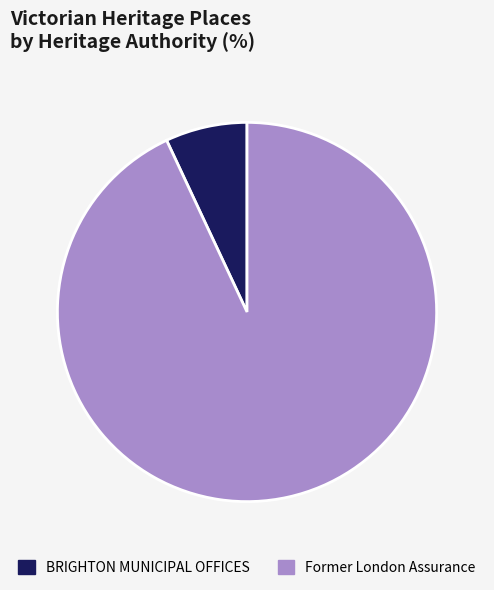

Rank the categories by value from highest to lowest.

Former London Assurance, BRIGHTON MUNICIPAL OFFICES